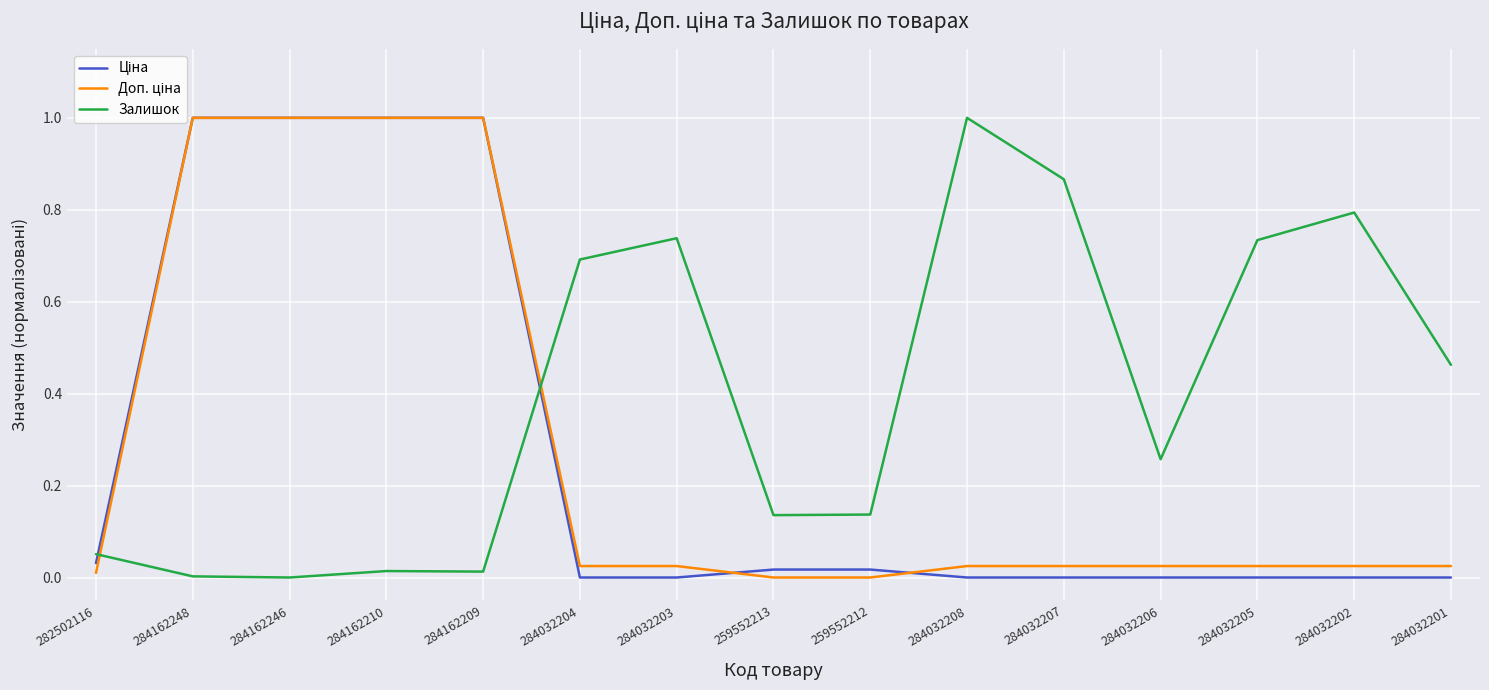

Does the chart display data point markers on the line(s)?

No